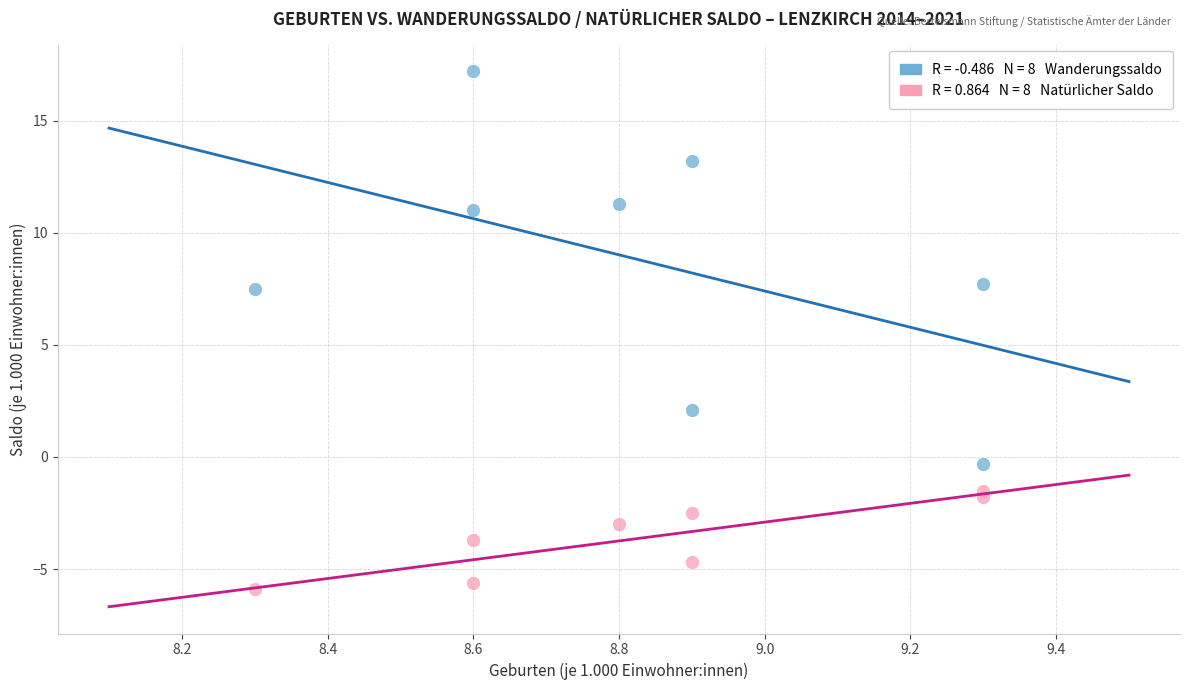

Across all data points, what is the range of X values (max minus min)?

1.0